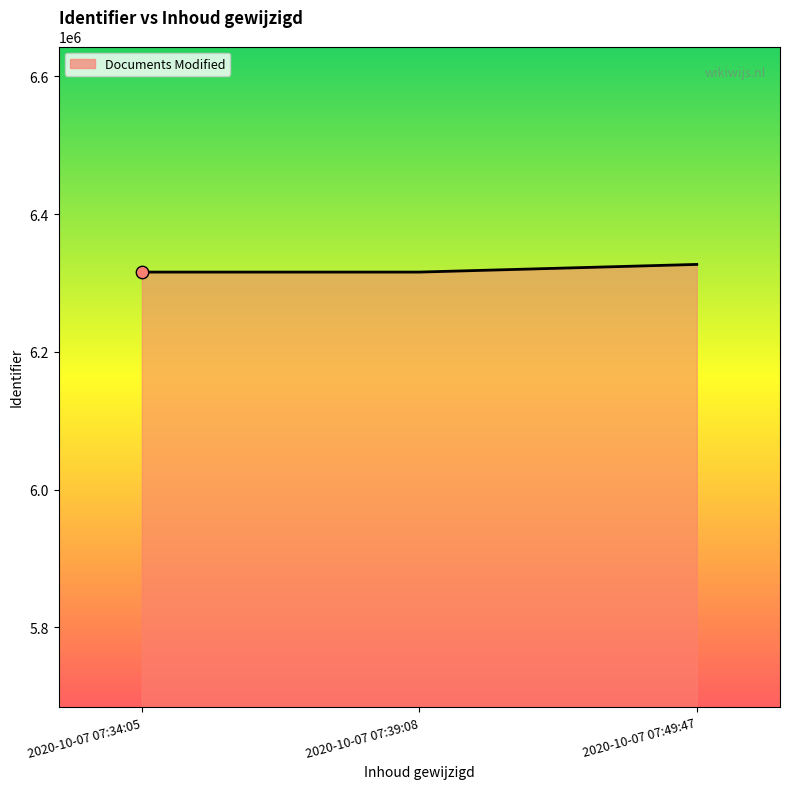

What is the change in value from 2020-10-07 07:34:05 to 2020-10-07 07:39:08?

+1